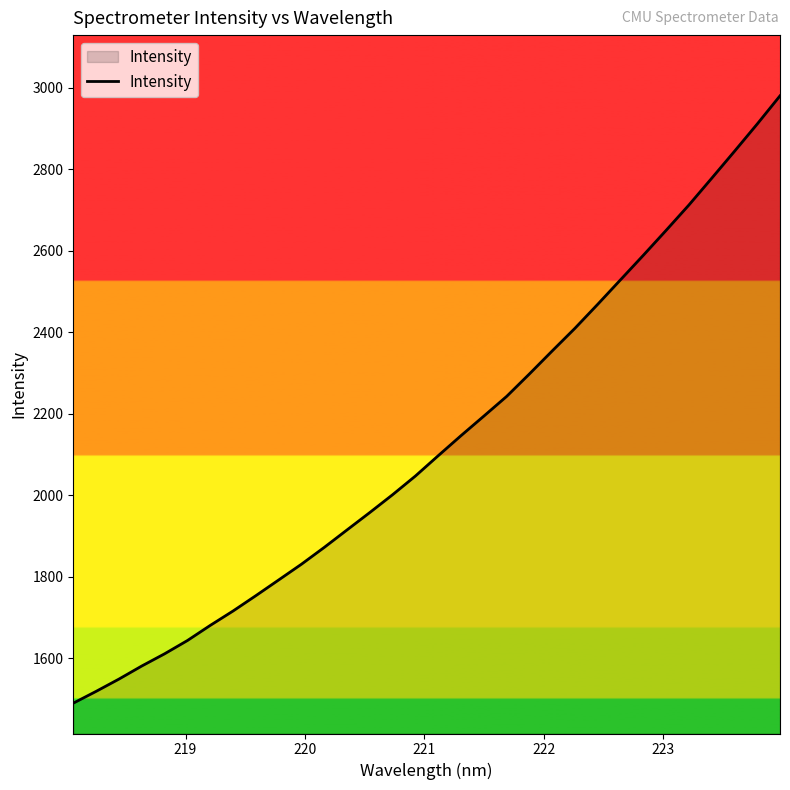

What is the difference between the maximum and minimum values?

1490.6